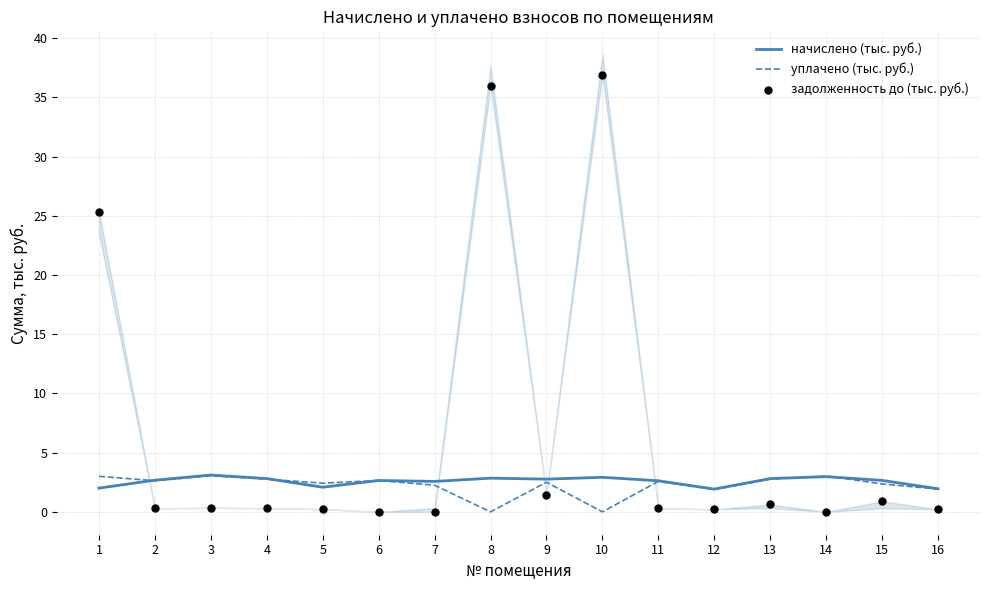

Which series has the largest total across all categories?

задолженность до (тыс. руб.)